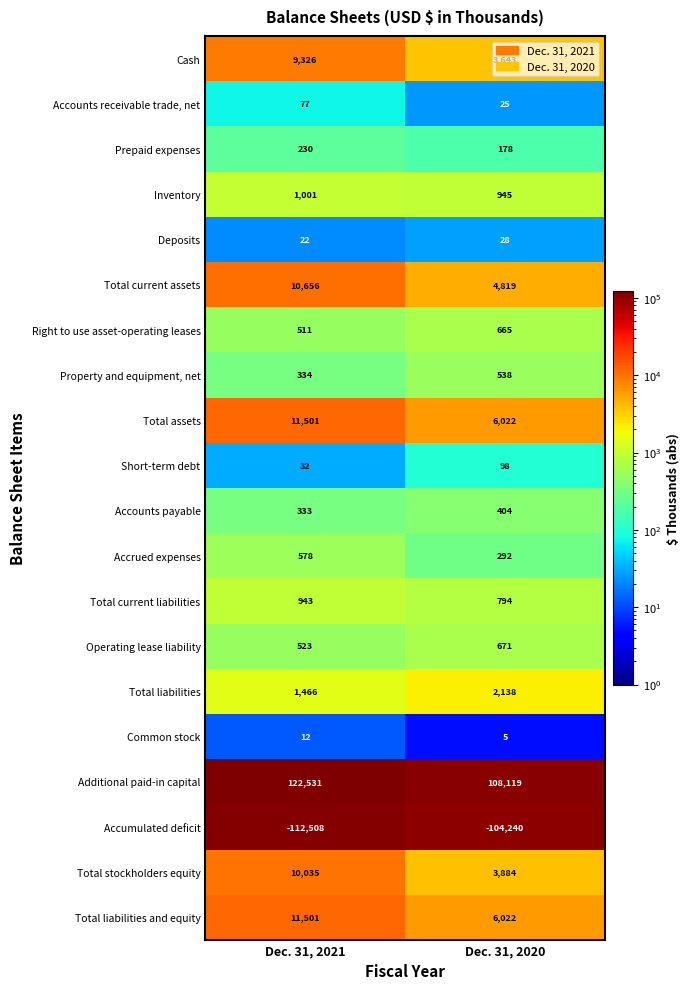

What is the sum of all Total liabilities values?

3604